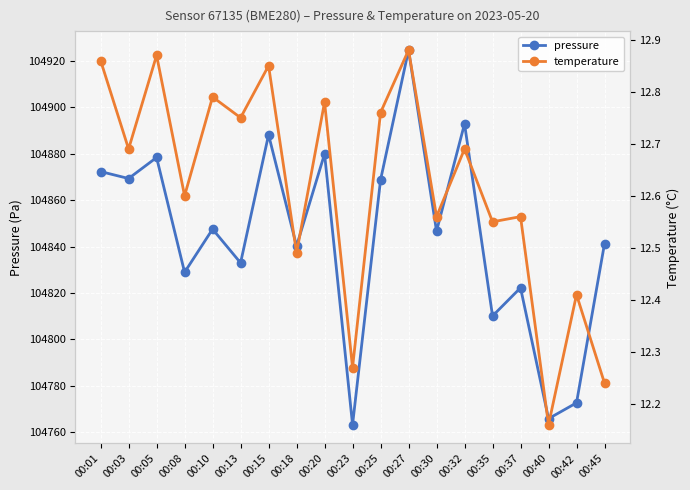

At how many categories does at least one series exceed 47612?

19